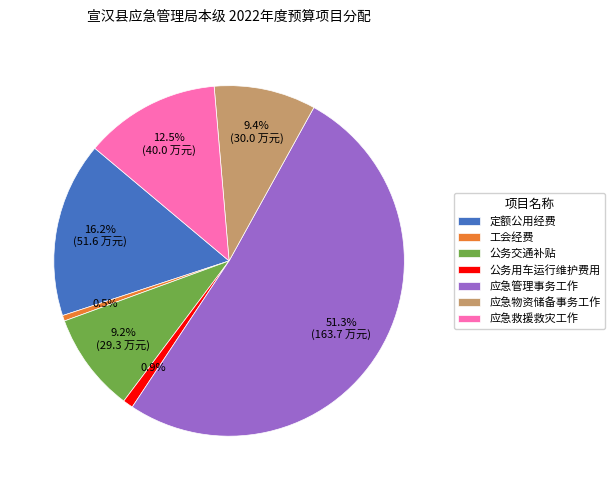

What percentage is the 定额公用经费 slice, to the nearest percent?

16%